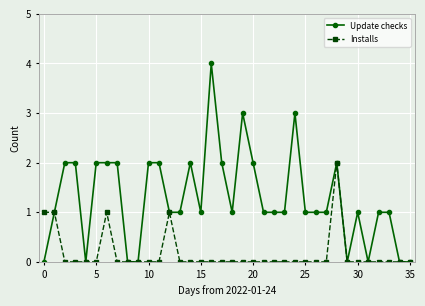

What is the maximum value shown in the chart?

4